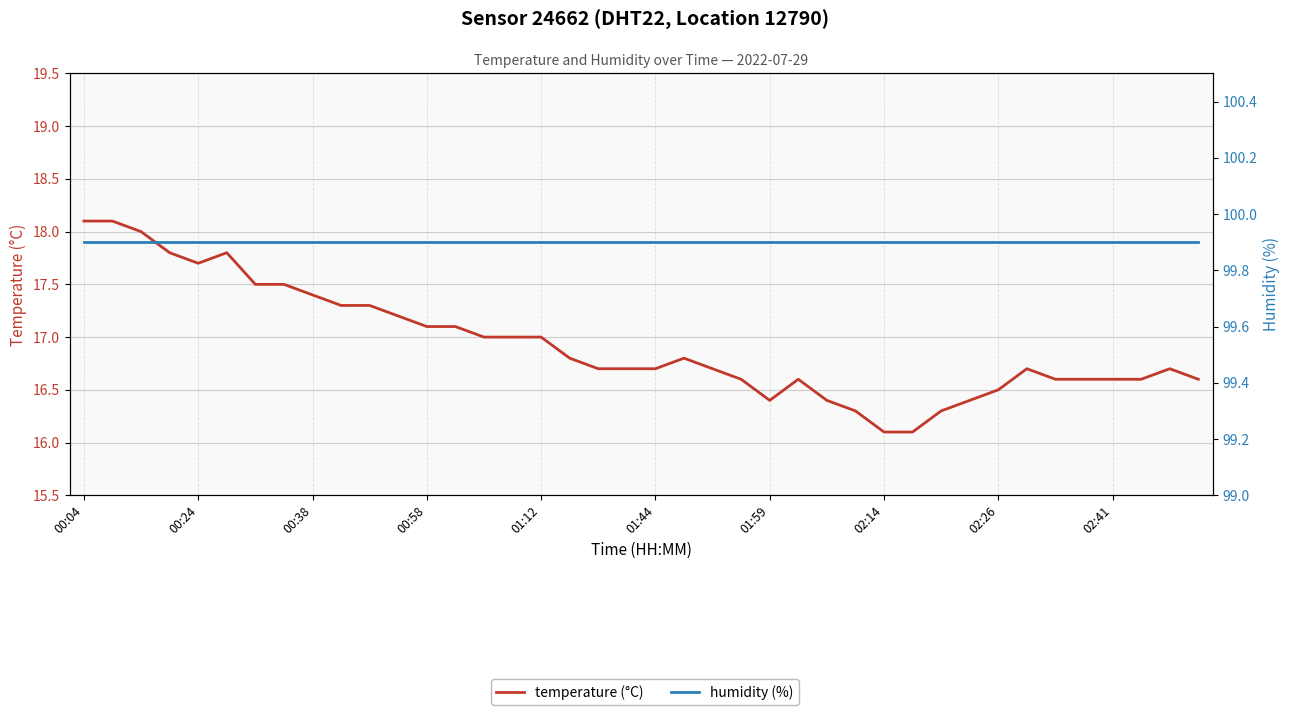

How many data points does each series have?

40